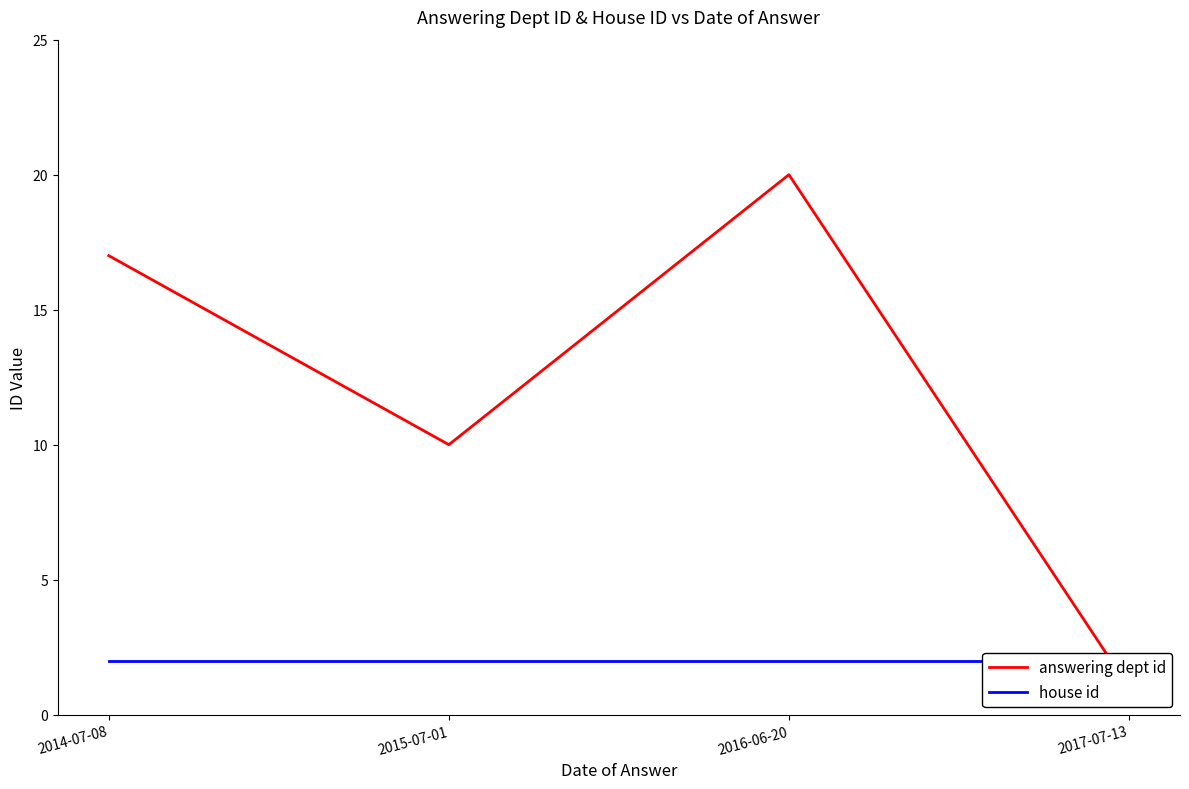

Reading left to right, list all the values displayed in this chart.

answering dept id: 17	10	20	1
house id: 2	2	2	2